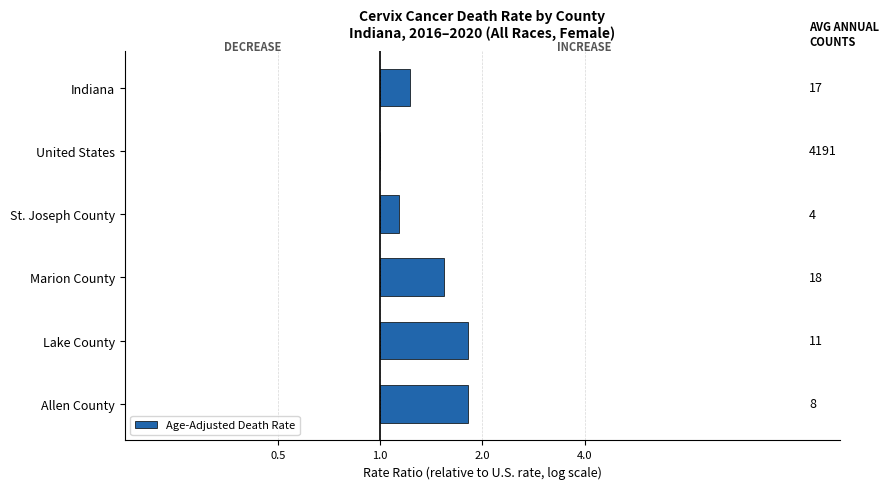

List the labels in order of value, largest first.

Lake County, Allen County, Marion County, Indiana, St. Joseph County, United States